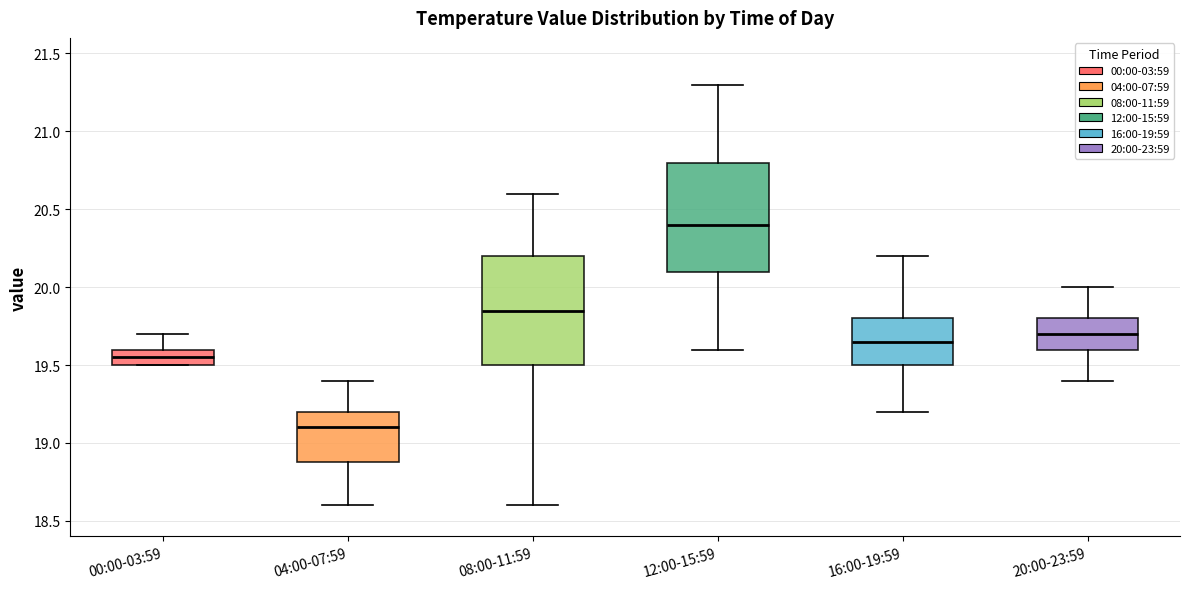

Which box has the lowest median line?

04:00-07:59